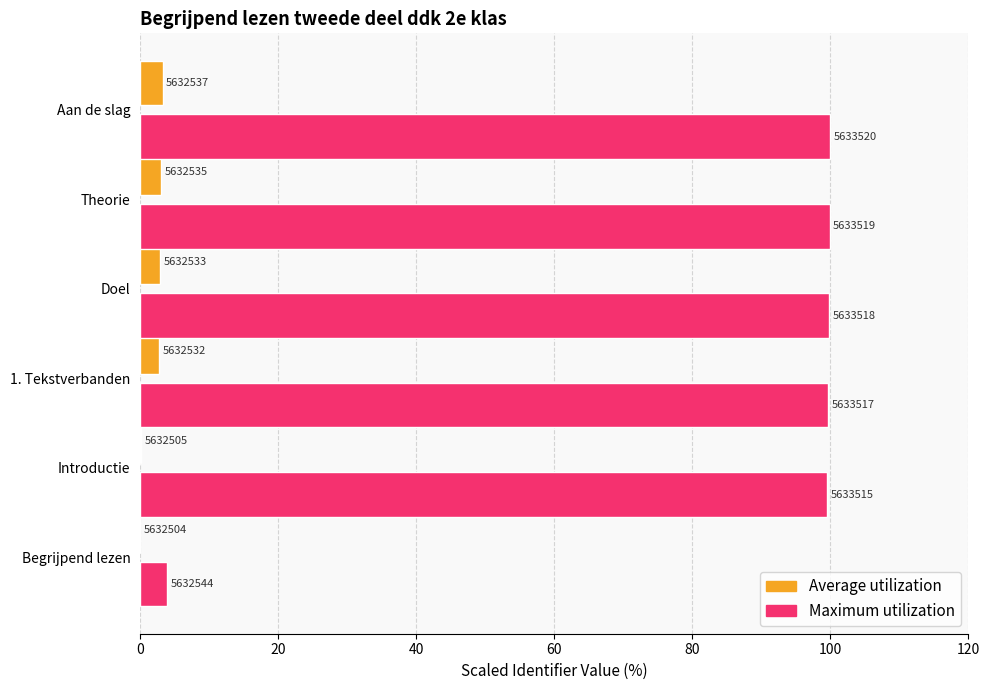

What are all the series names shown in the legend?

Average utilization, Maximum utilization